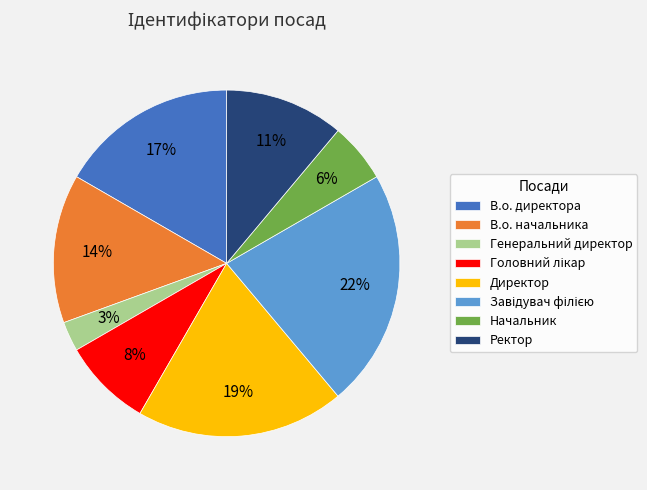

Which slice is the smallest?

Генеральний директор